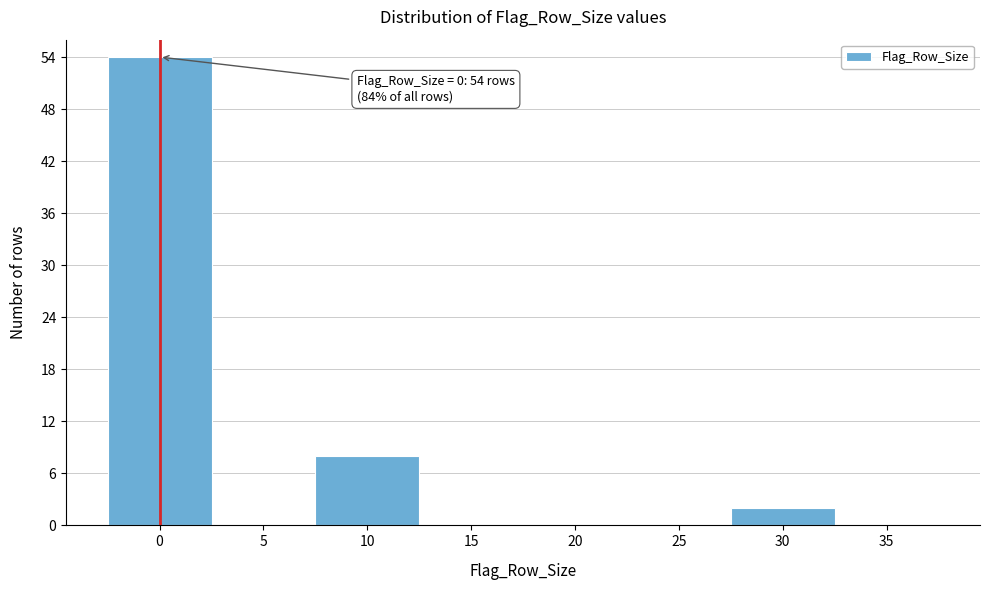

Reading left to right, list all the values displayed in this chart.

0=54	5=0	10=8	15=0	20=0	25=0	30=2	35=0